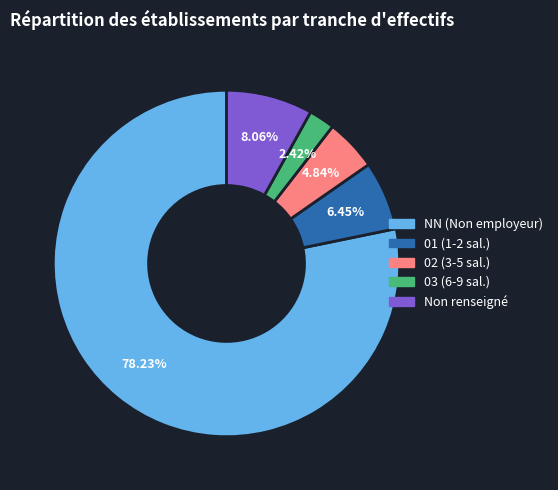

Is there a majority slice in this chart?

Yes